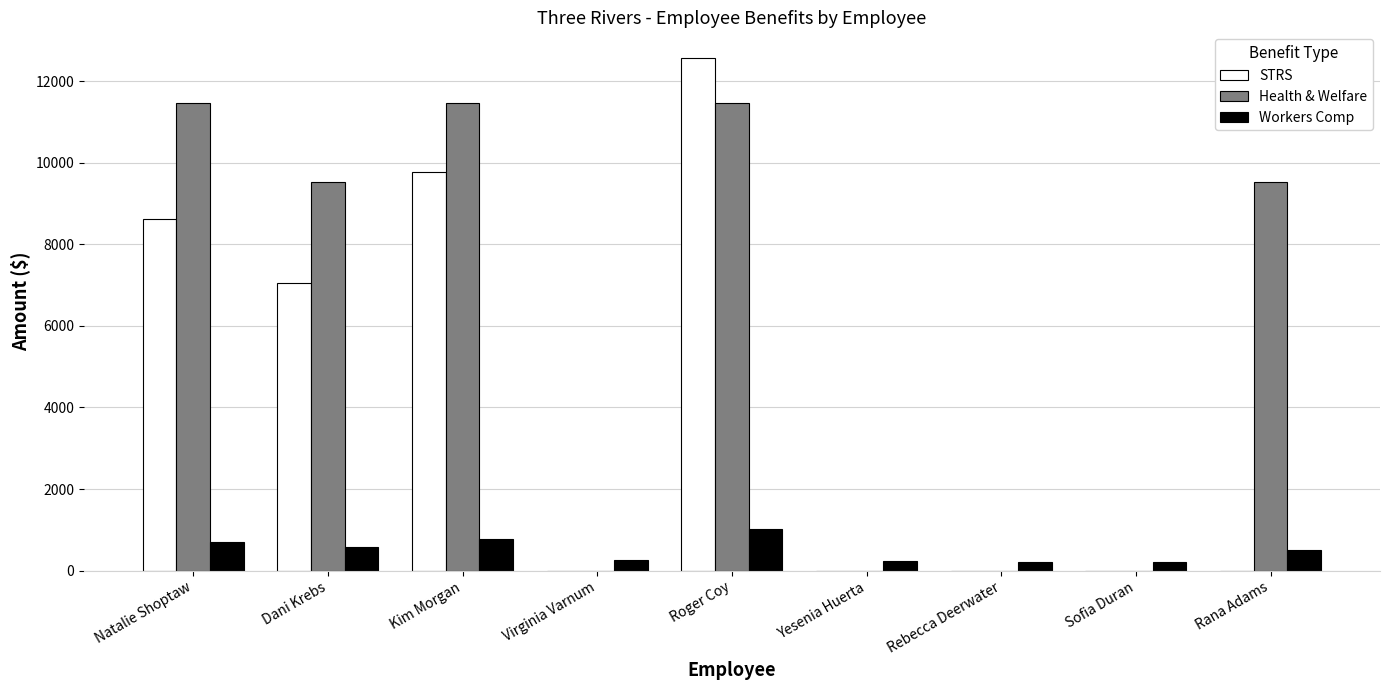

What is the sum of all Workers Comp values?

4479.0